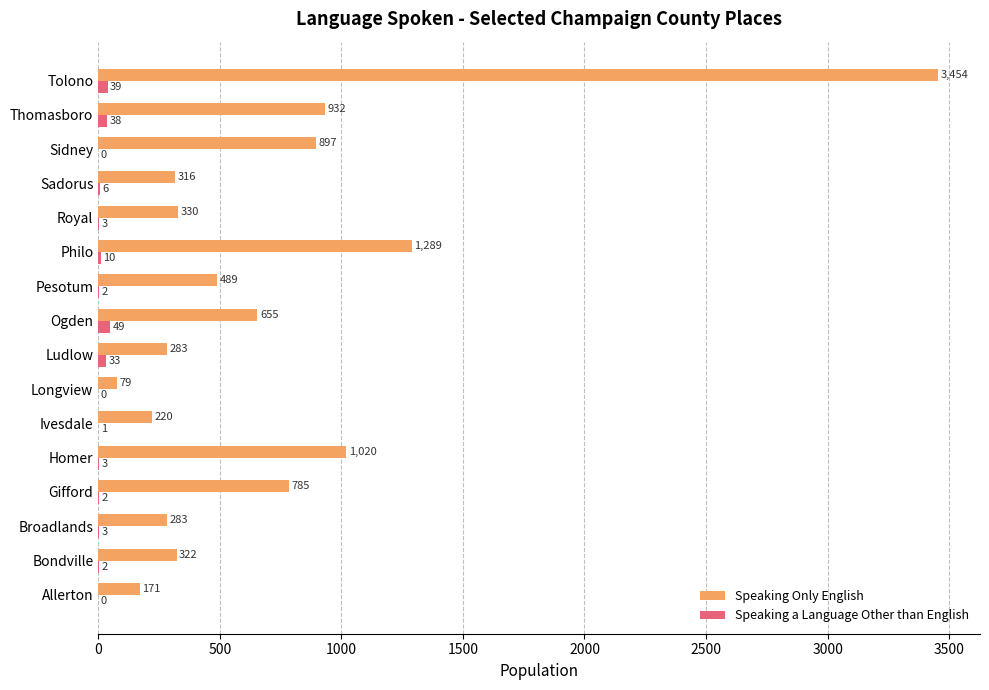

True or false: Speaking a Language Other than English has a value of 2 at Bondville.

True